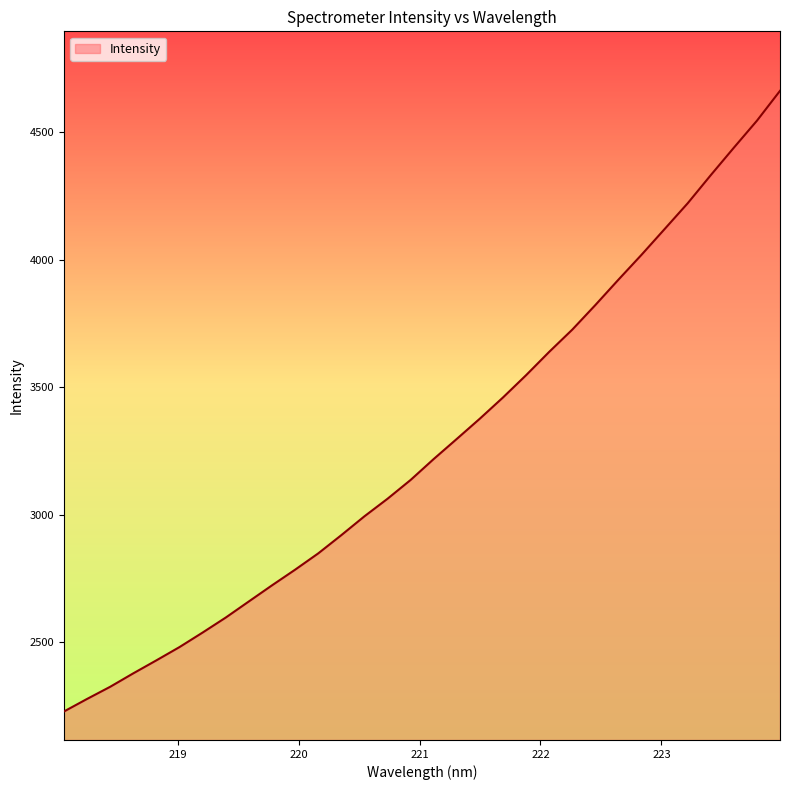

What is the greatest value displayed?

4660.8